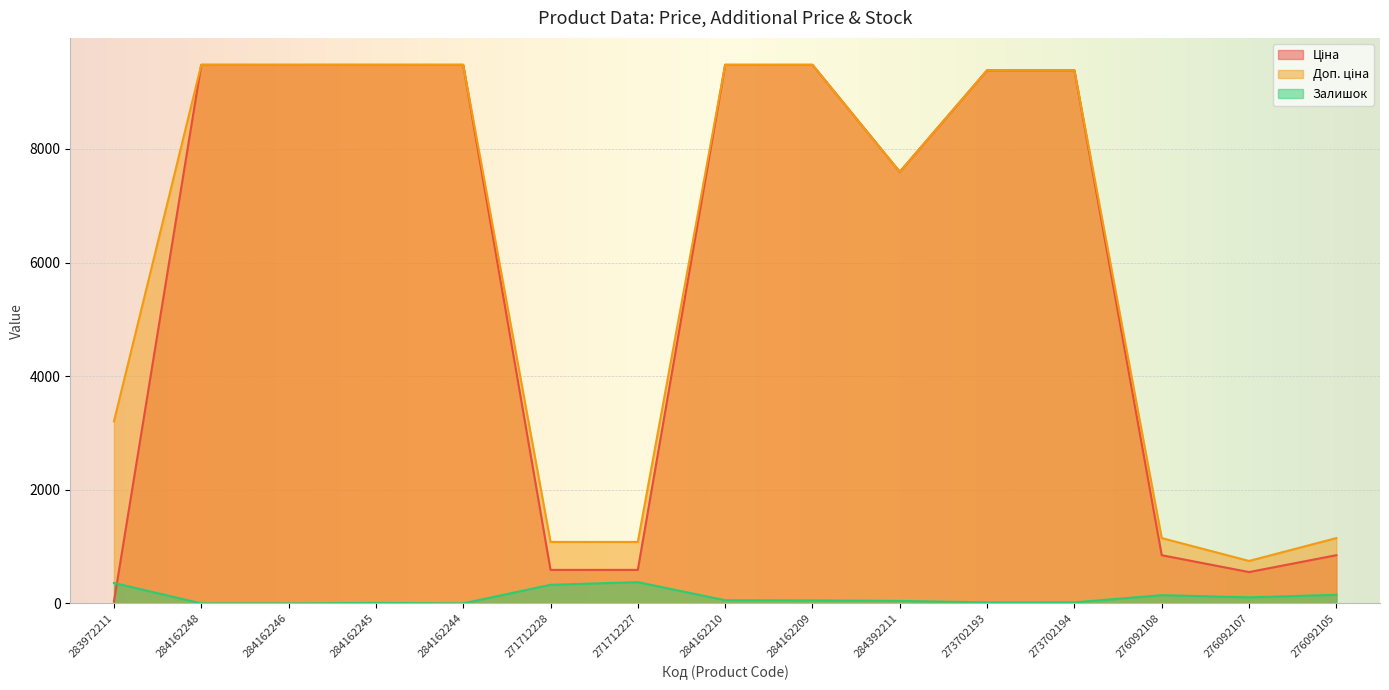

What is the sum of the Залишок values at 284162248 and 271712228?

328.0